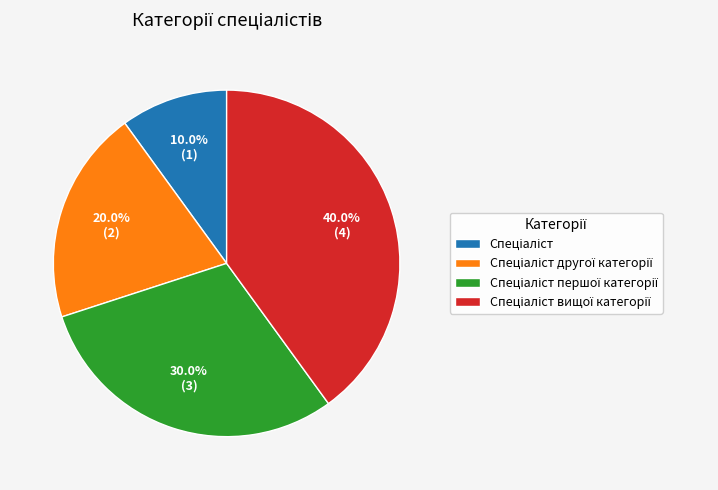

Count the number of slices in the pie.

4